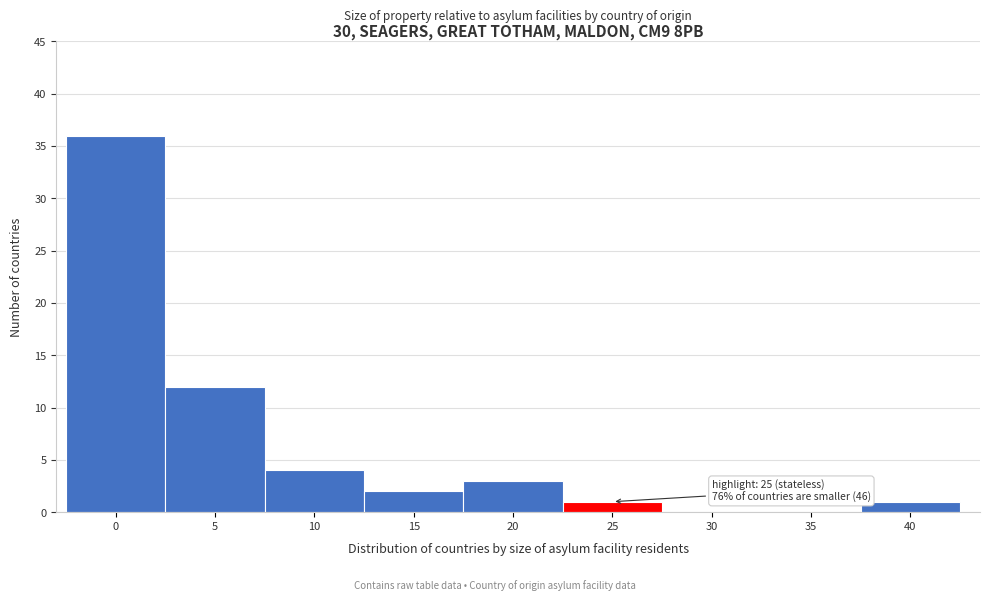

Reading right to left, transcribe all the data shown in this chart.

40=1	35=0	30=0	25=1	20=3	15=2	10=4	5=12	0=36